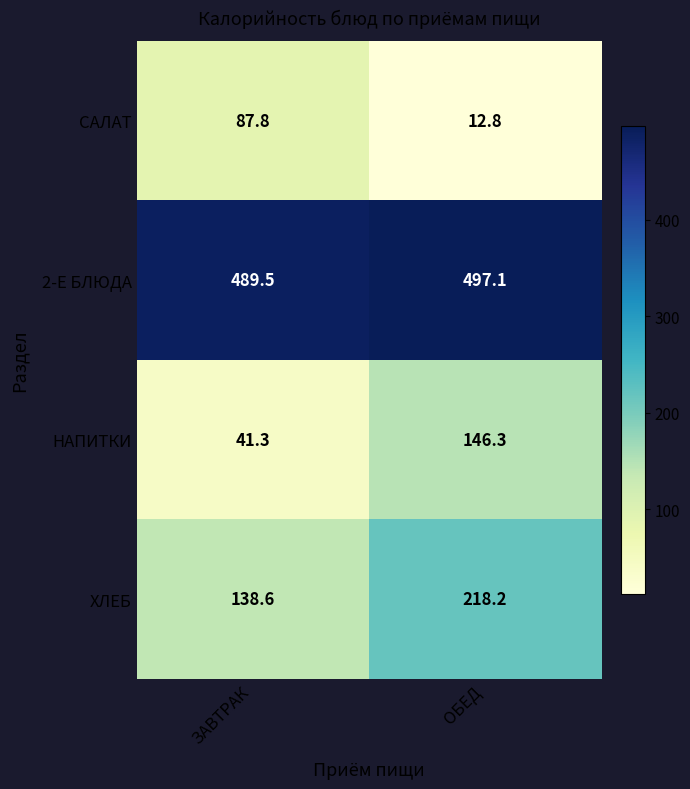

How many data points does each series have?

2